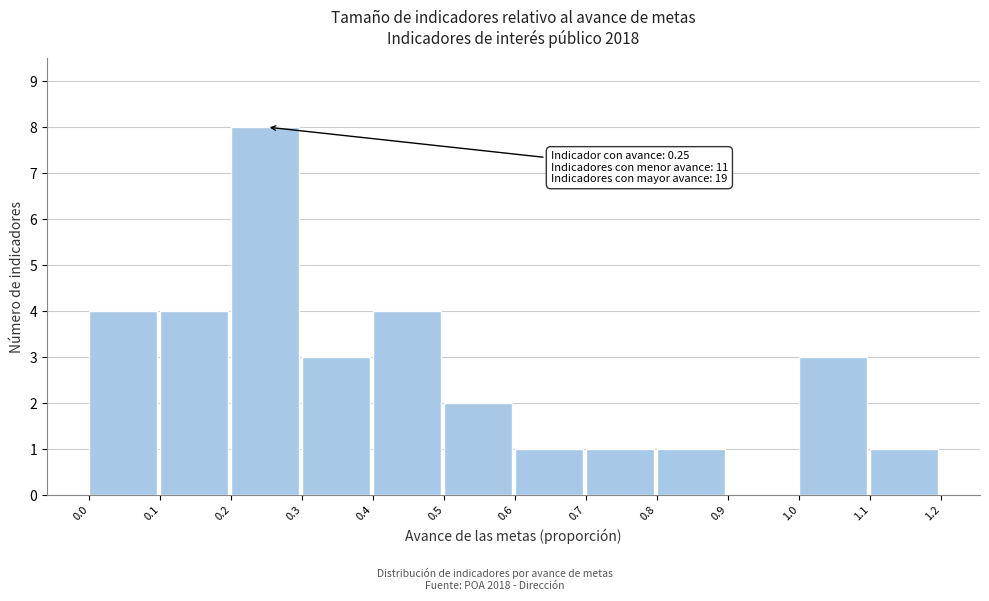

Which range on the x-axis has the tallest bar?

0.2 to 0.3